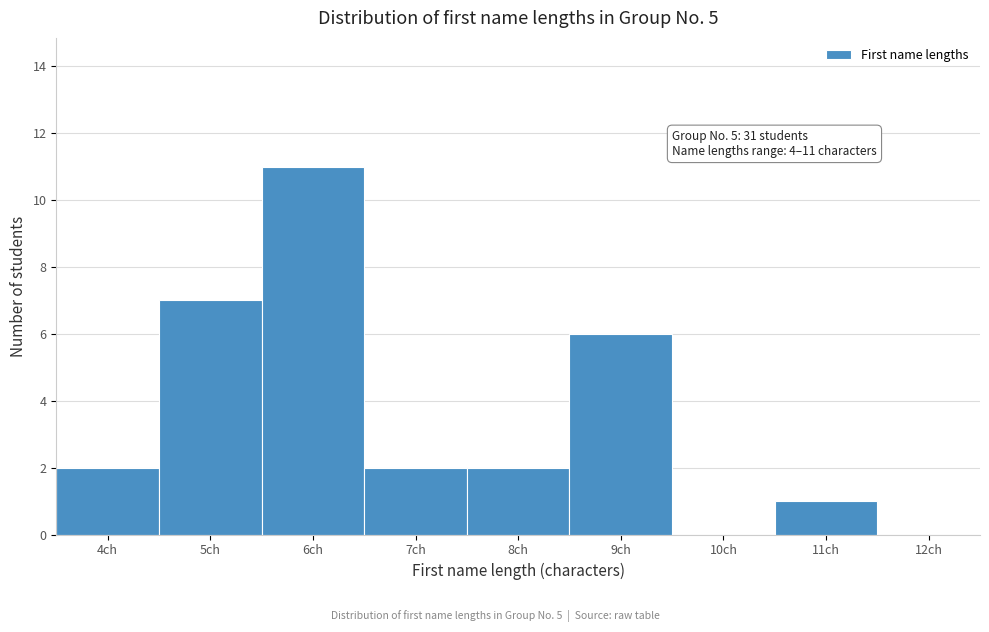

Over which range of the x-axis is the bar tallest?

5.5 to 6.5